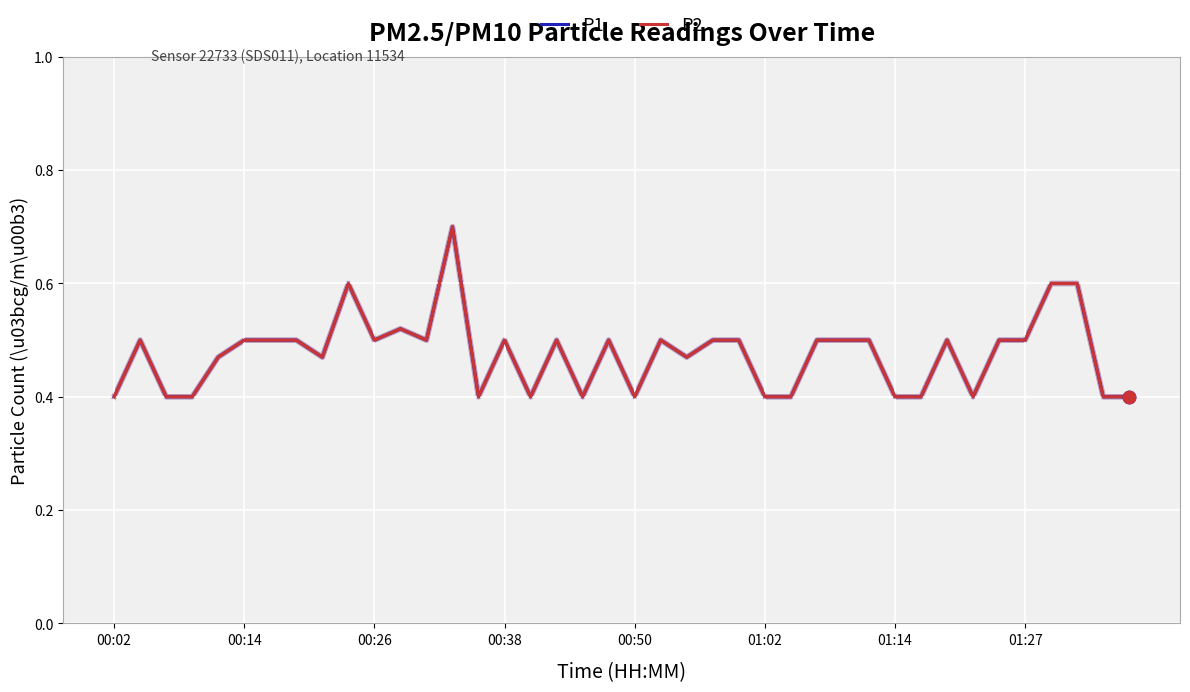

Does the chart have visible grid lines?

Yes